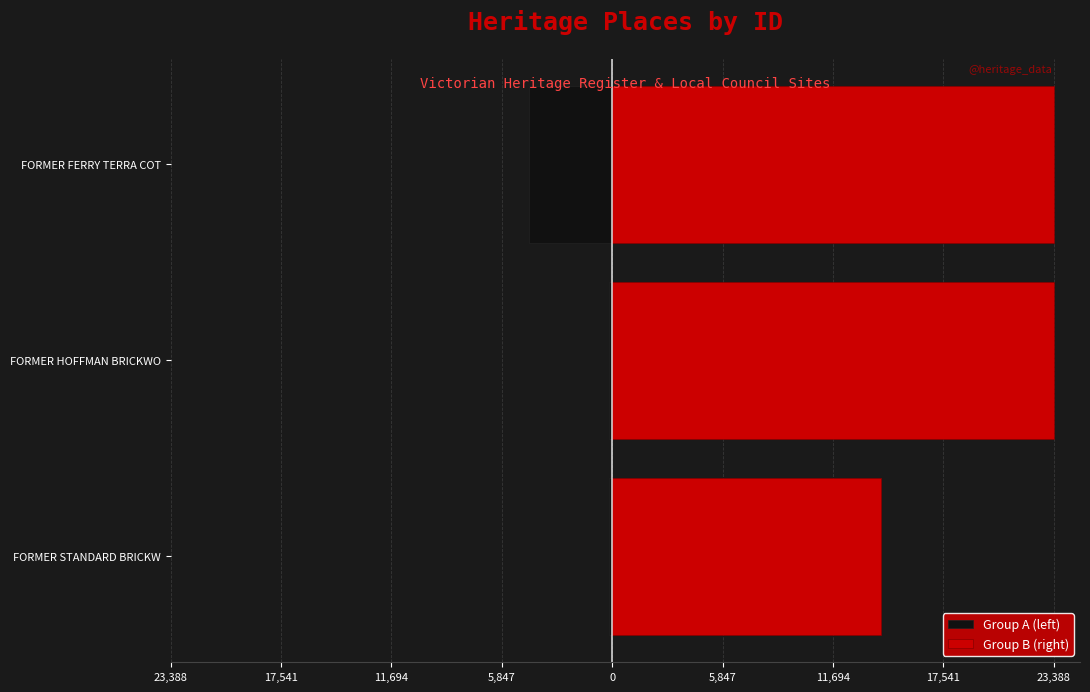

Between FORMER HOFFMAN BRICKWO and FORMER STANDARD BRICKW, which is larger?

FORMER STANDARD BRICKW